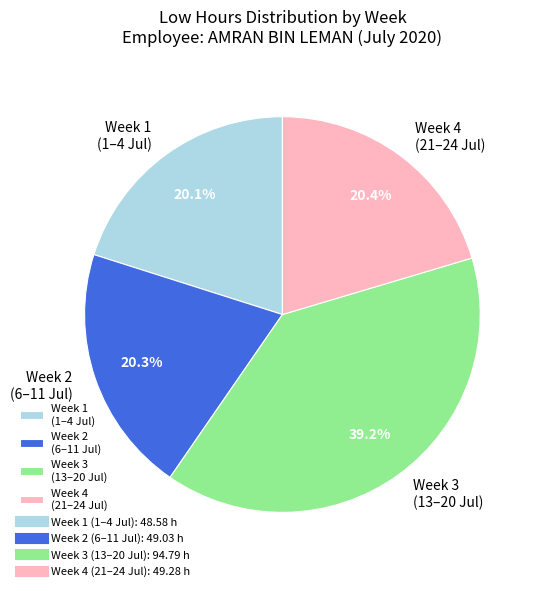

Is there a majority slice in this chart?

No